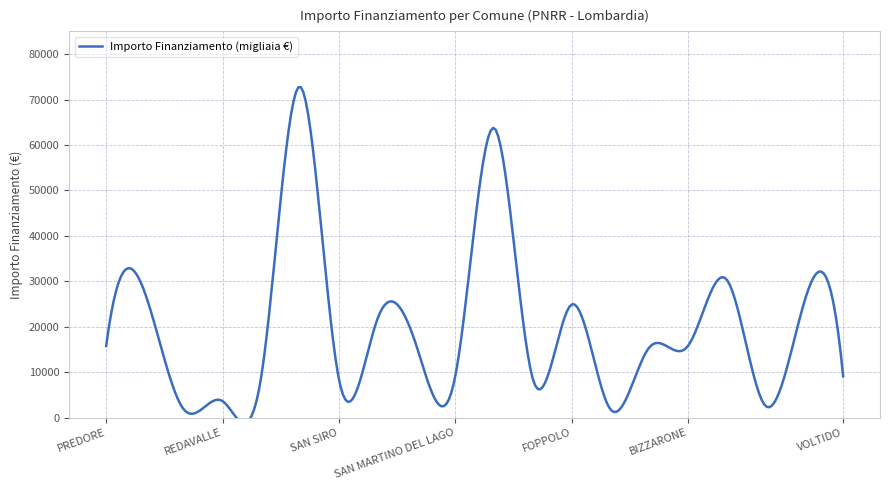

Reading right to left, transcribe all the data shown in this chart.

VOLTIDO=9105	BERZO INFERIORE=25494	RONCADELLE=2571	CAPO DI PONTE=30350	BIZZARONE=15782	UGGIATE CON RONAGO=15426	ALAGNA=1821	FOPPOLO=24887	SOLAROLO RAINERIO=8498	BRUGHERIO=63735	SAN MARTINO DEL LAGO=9105	LINAROLO=15782	CAZZAGO BRABBIA=21852	SAN SIRO=8498	CERNUSCO SUL NAVIGLIO=72840	MOIO DE CALVI=9105	REDAVALLE=3642	ZINASCO=1821	OSPITALETTO=27424	PREDORE=15782